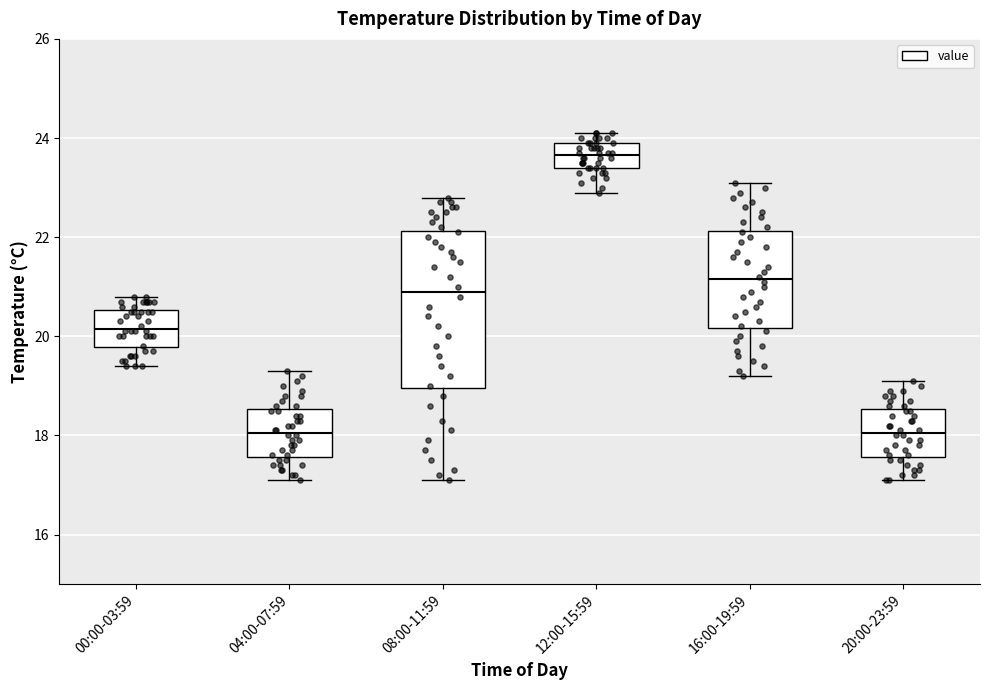

Reading left to right, transcribe this box plot: for each box, give where its median line is, the range the box spans, and where its two whiskers end, as read against the y-axis. The values are not printed on the chart, so give them approximately, as read against the axis.

00:00-03:59: median 20.2, box 19.8 to 20.6, whiskers 19.4 to 20.8
04:00-07:59: median 18.0, box 17.6 to 18.6, whiskers 17.2 to 19.4
08:00-11:59: median 21.0, box 19.0 to 22.2, whiskers 17.2 to 22.8
12:00-15:59: median 23.6, box 23.4 to 24.0, whiskers 23.0 to 24.2
16:00-19:59: median 21.2, box 20.2 to 22.2, whiskers 19.2 to 23.2
20:00-23:59: median 18.0, box 17.6 to 18.6, whiskers 17.2 to 19.2